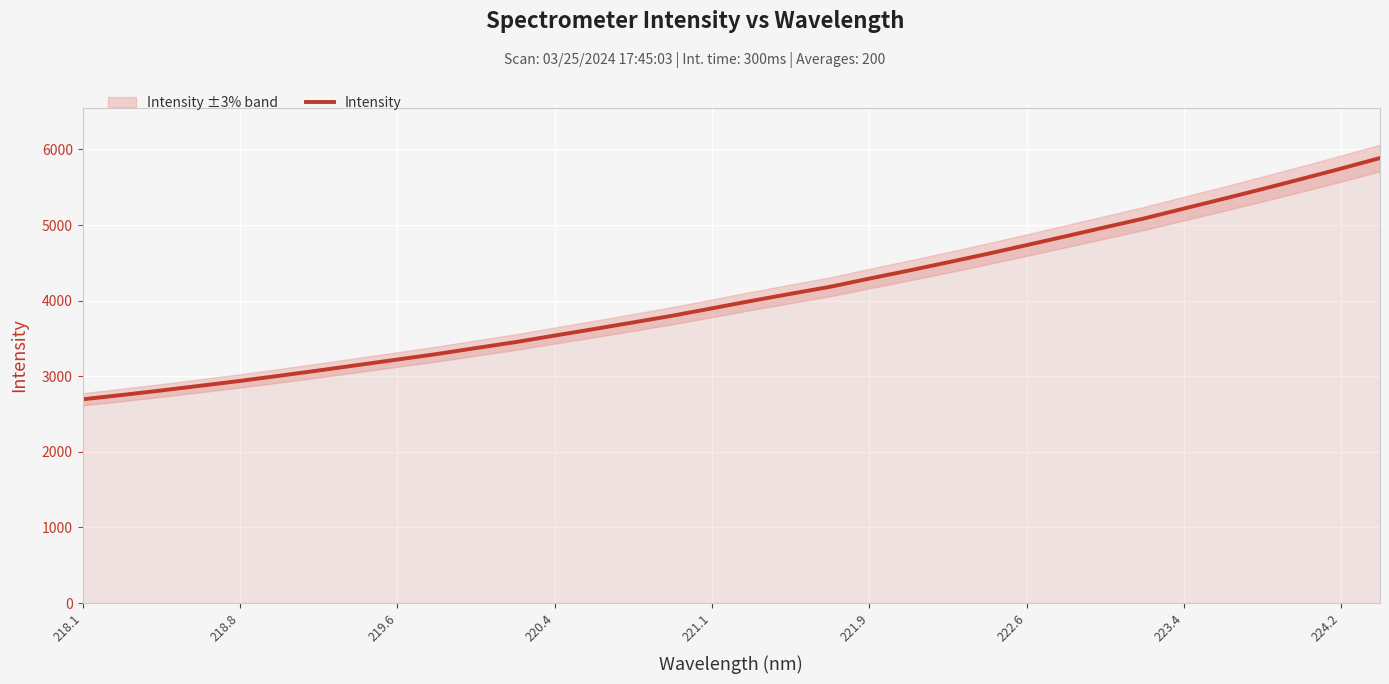

Is it true that Intensity equals 3221.5 at 219.6?

True